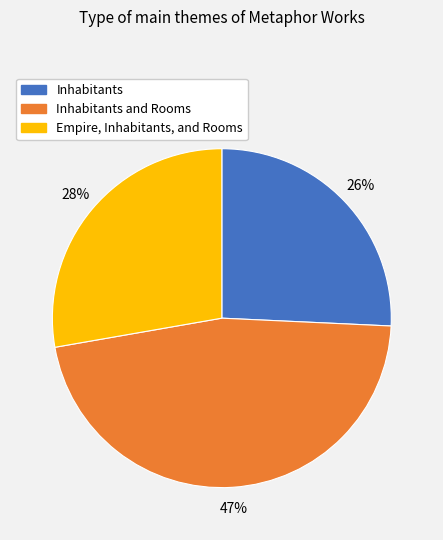

To the nearest percent, what is the difference between the largest and smallest slice percentages?

21%